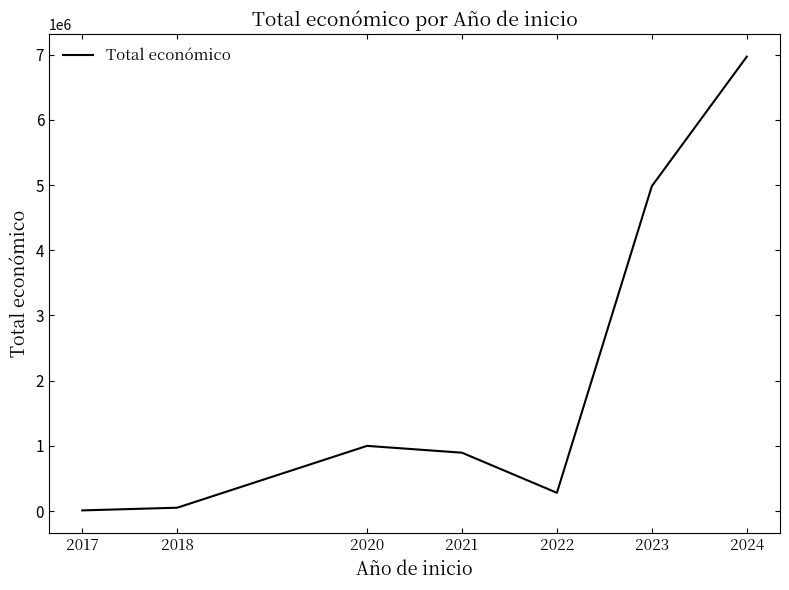

How many values are below 894857?

3